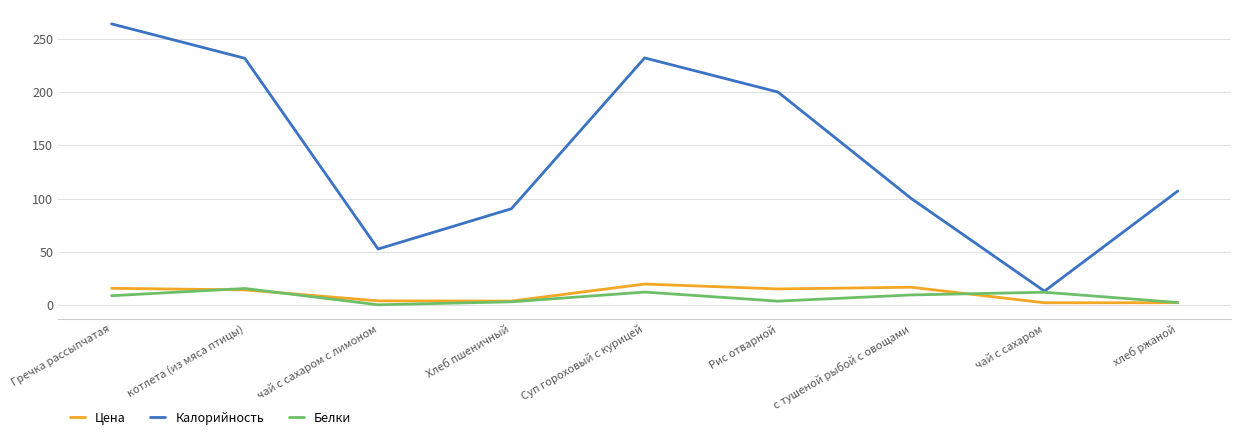

Which series changed the most between чай с сахаром с лимоном and Рис отварной?

Калорийность